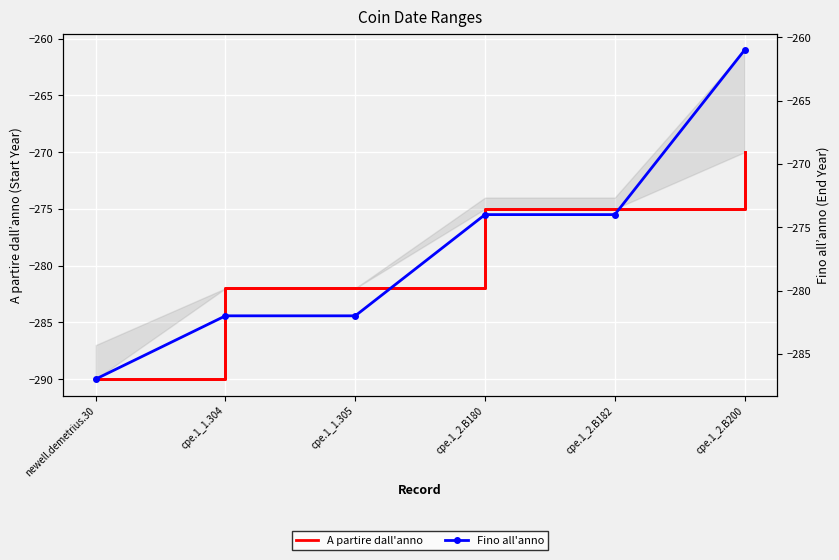

What is the sum of the Fino all'anno values at cpe.1_1.305 and cpe.1_2.B200?

-543